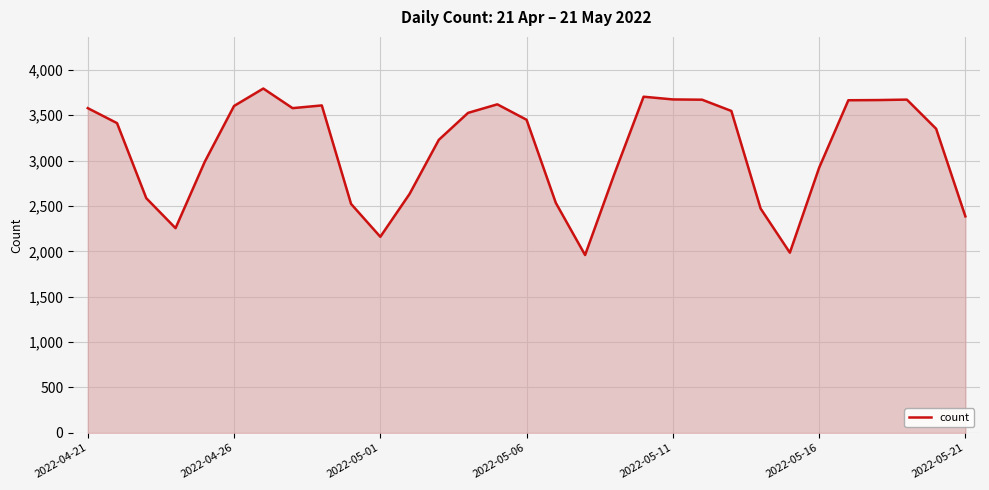

What is the difference between the maximum and minimum values?

1834